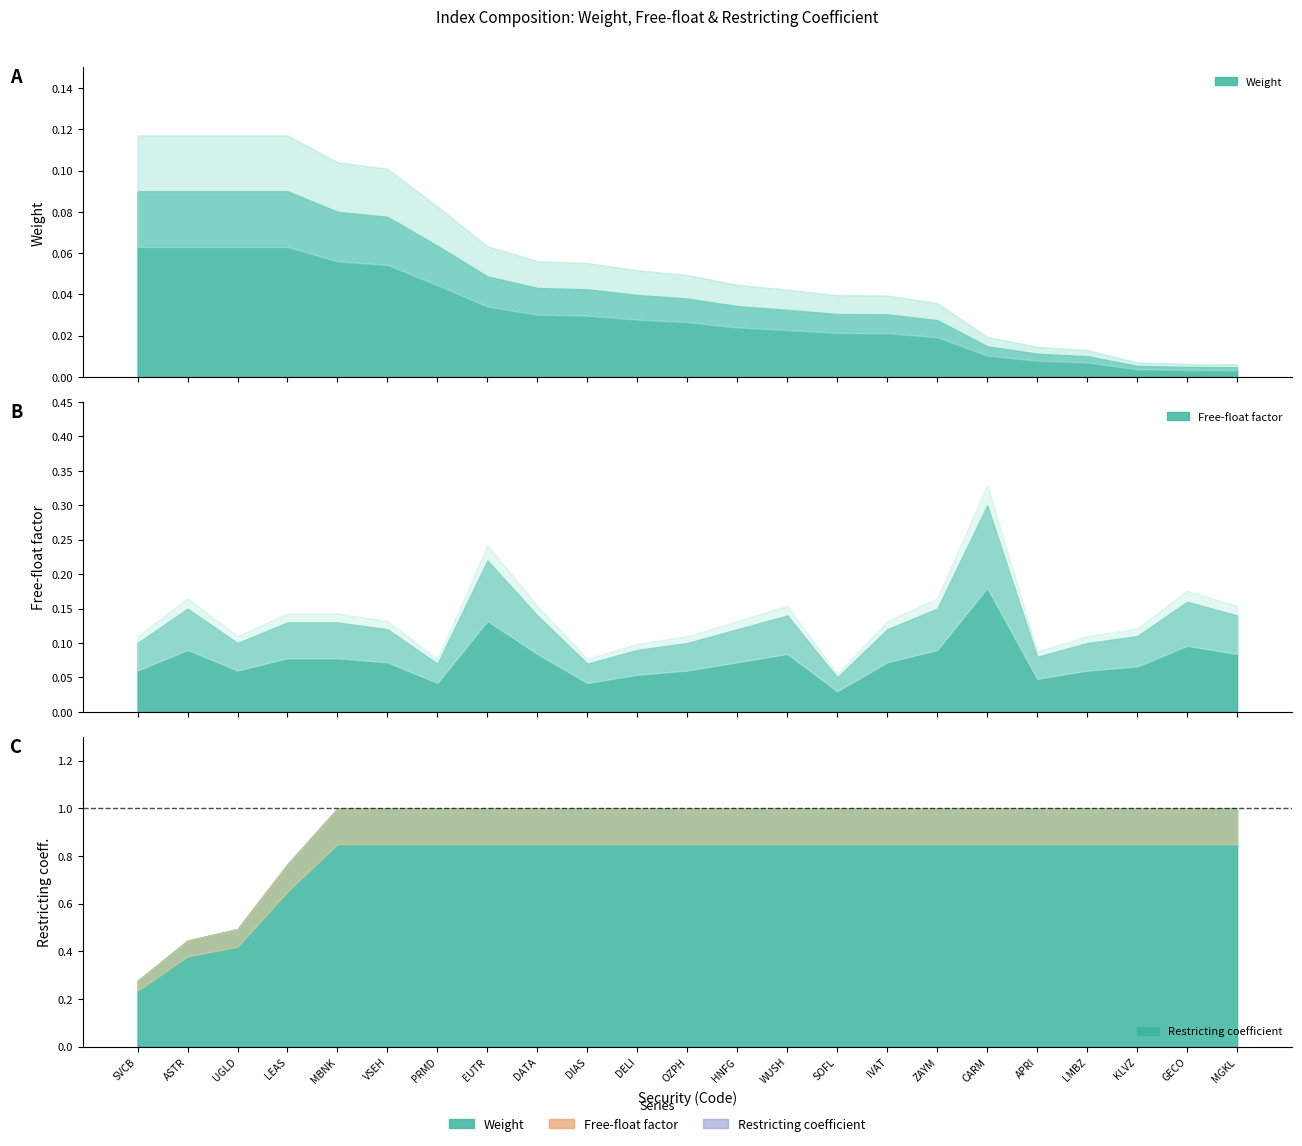

What is the approximate value of Restricting coefficient at WUSH?

1.0